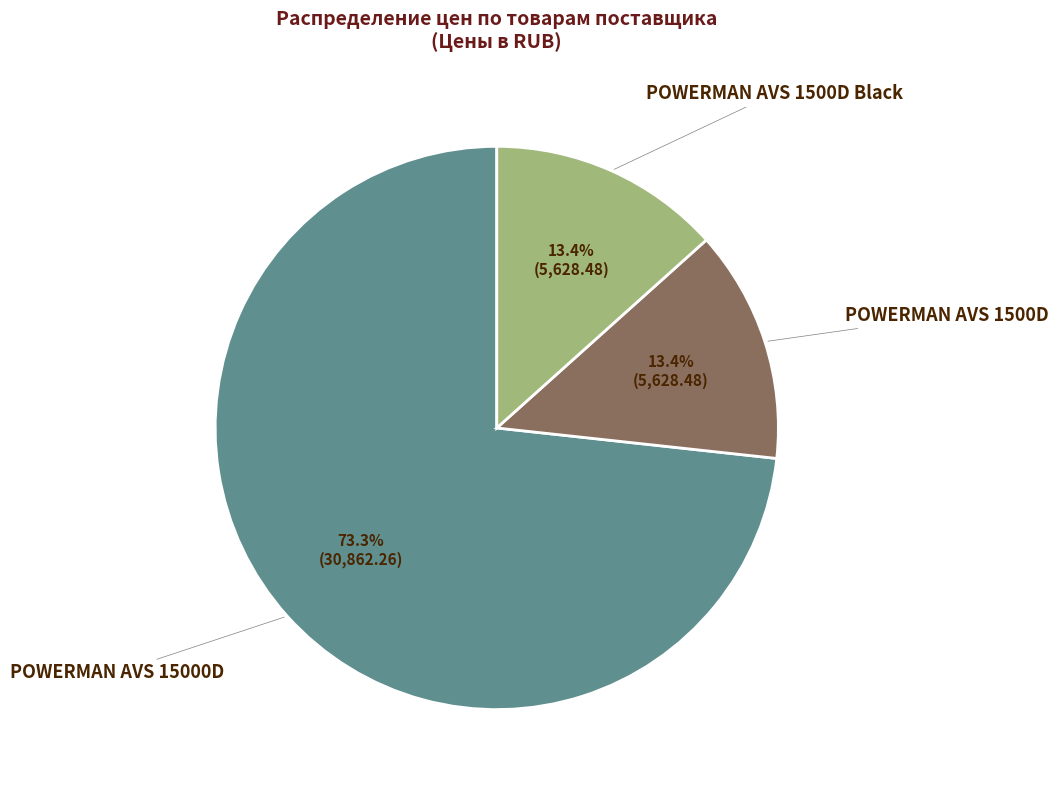

To the nearest percent, what is the average slice percentage?

33%